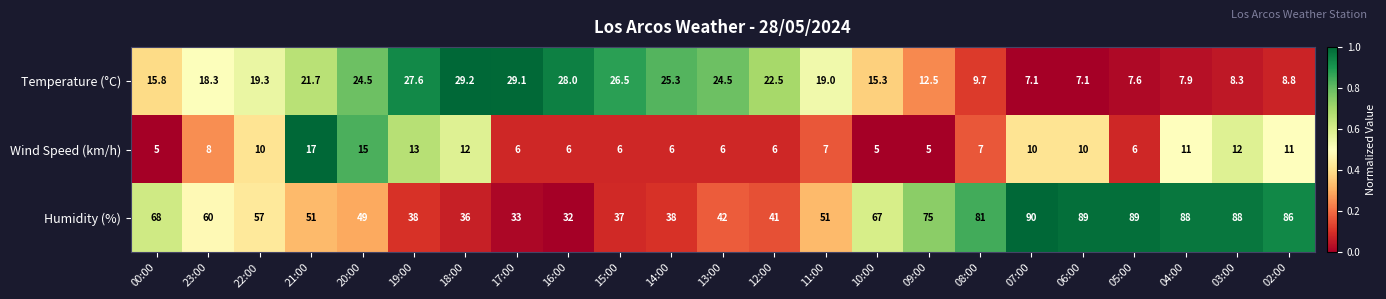

Where does the Humidity (%) series first go above 57?

00:00